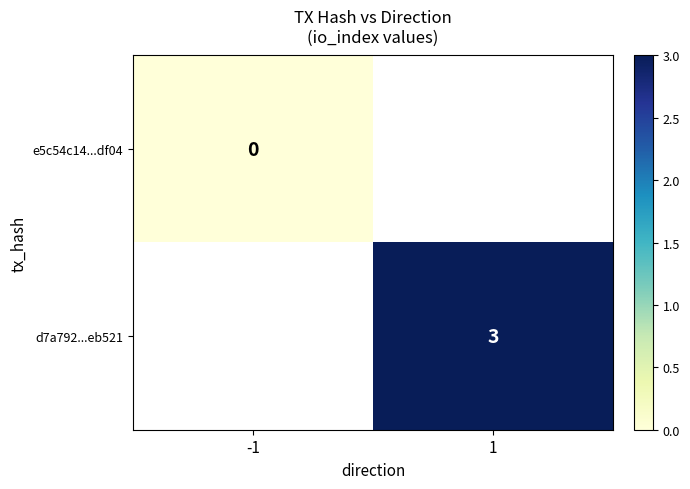

True or false: d7a792...eb521 has a value of 4 at 1.

False